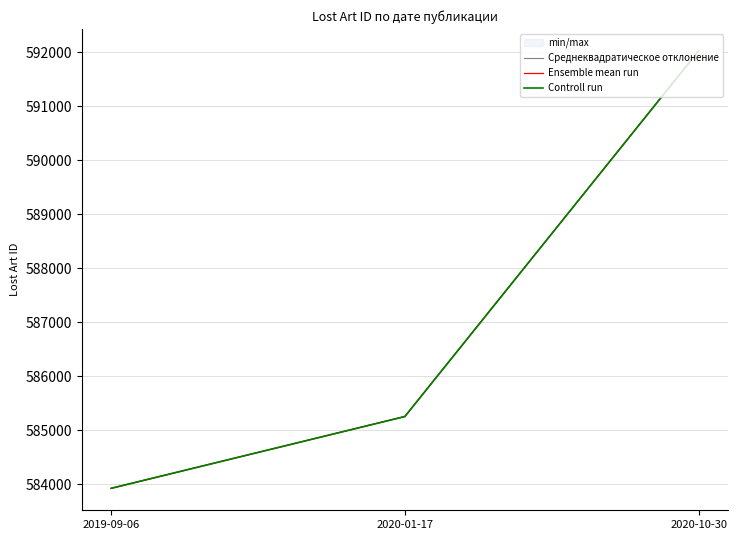

What is the difference between the Controll run values at 2020-01-17 and 2019-09-06?

1330